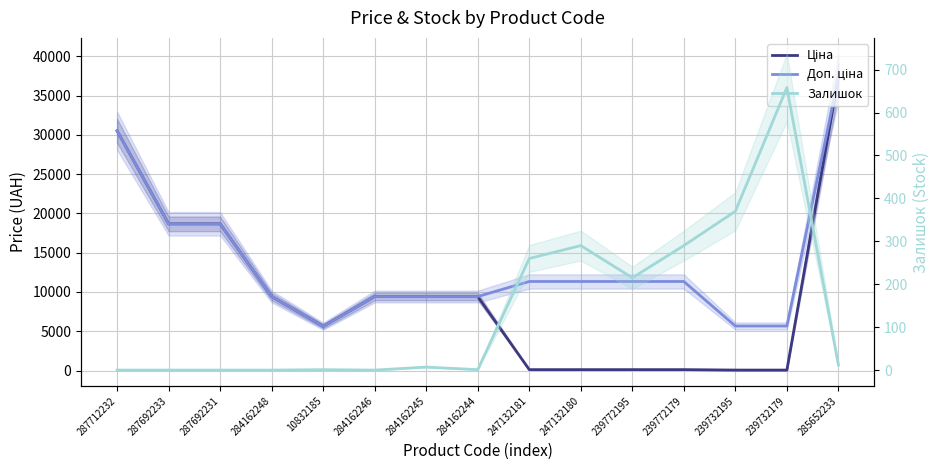

True or false: Ціна and Доп. ціна cross at least once.

False